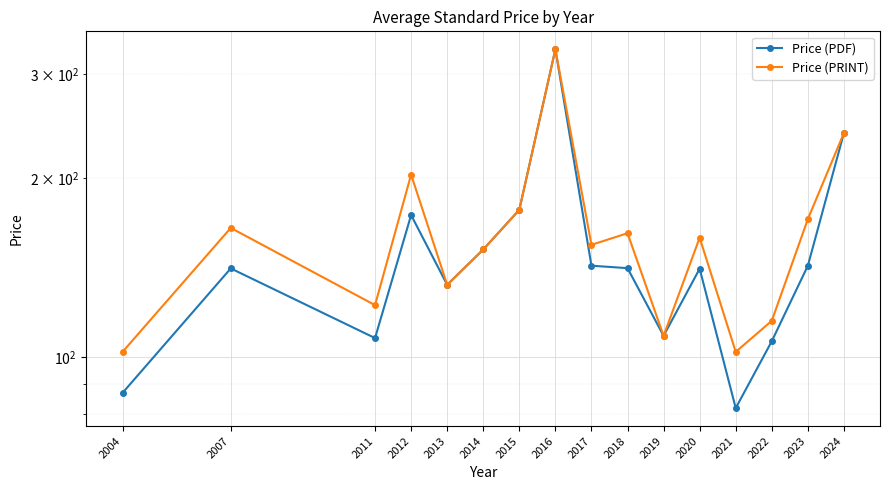

True or false: Price (PDF) has more than 1 points higher than both neighbors.

True